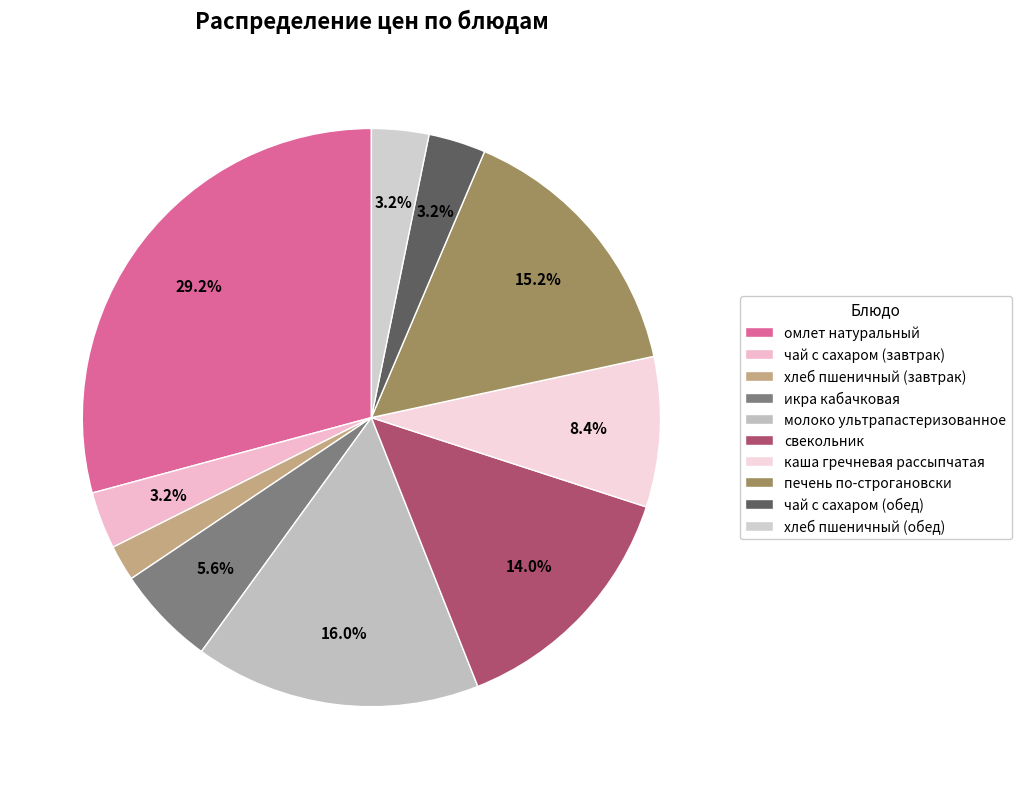

Count the number of slices in the pie.

10